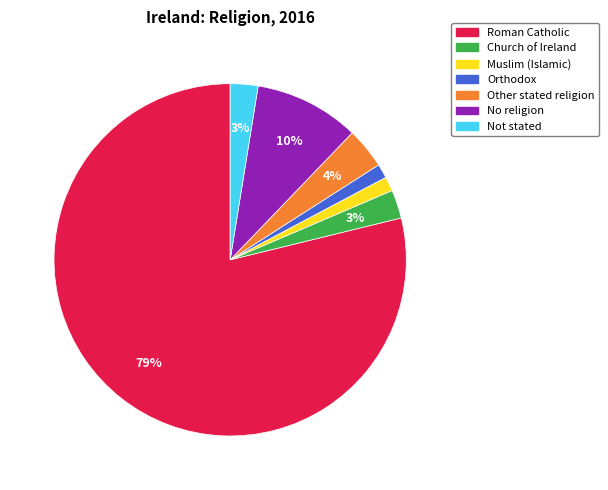

To the nearest percent, what is the difference between the Church of Ireland and Other stated religion slice percentages?

1%